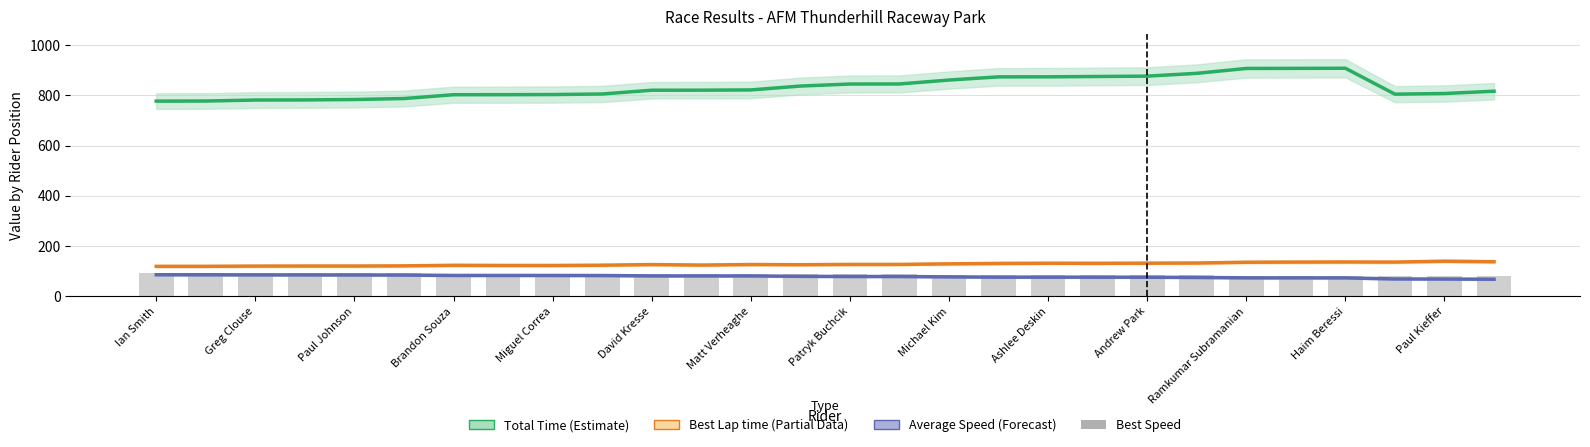

What is the greatest value displayed?

908.0